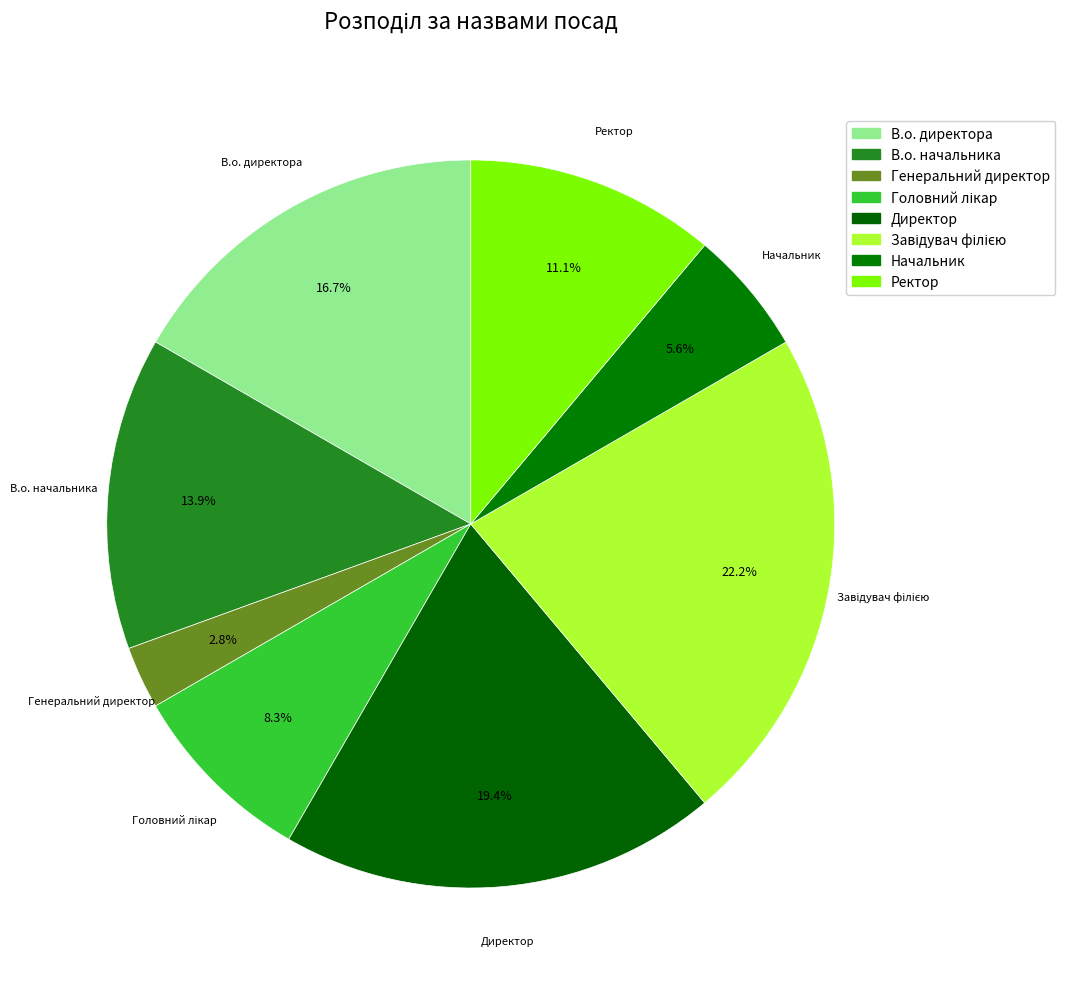

What is the change in value from В.о. директора to Генеральний директор?

-5